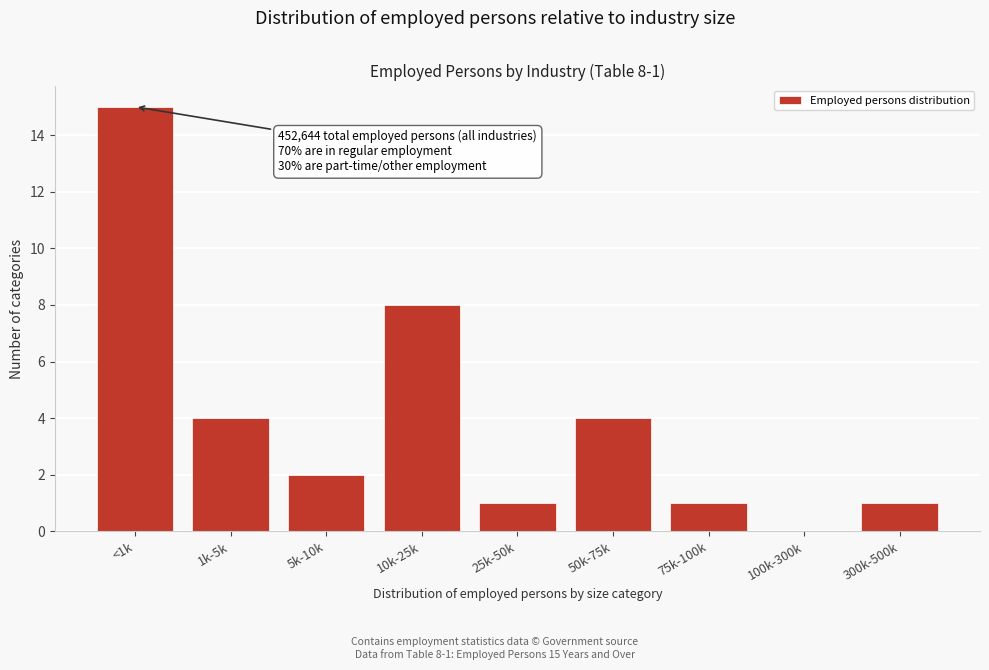

Reading left to right, transcribe all the data shown in this chart.

<1k=15	1k-5k=4	5k-10k=2	10k-25k=8	25k-50k=1	50k-75k=4	75k-100k=1	100k-300k=0	300k-500k=1